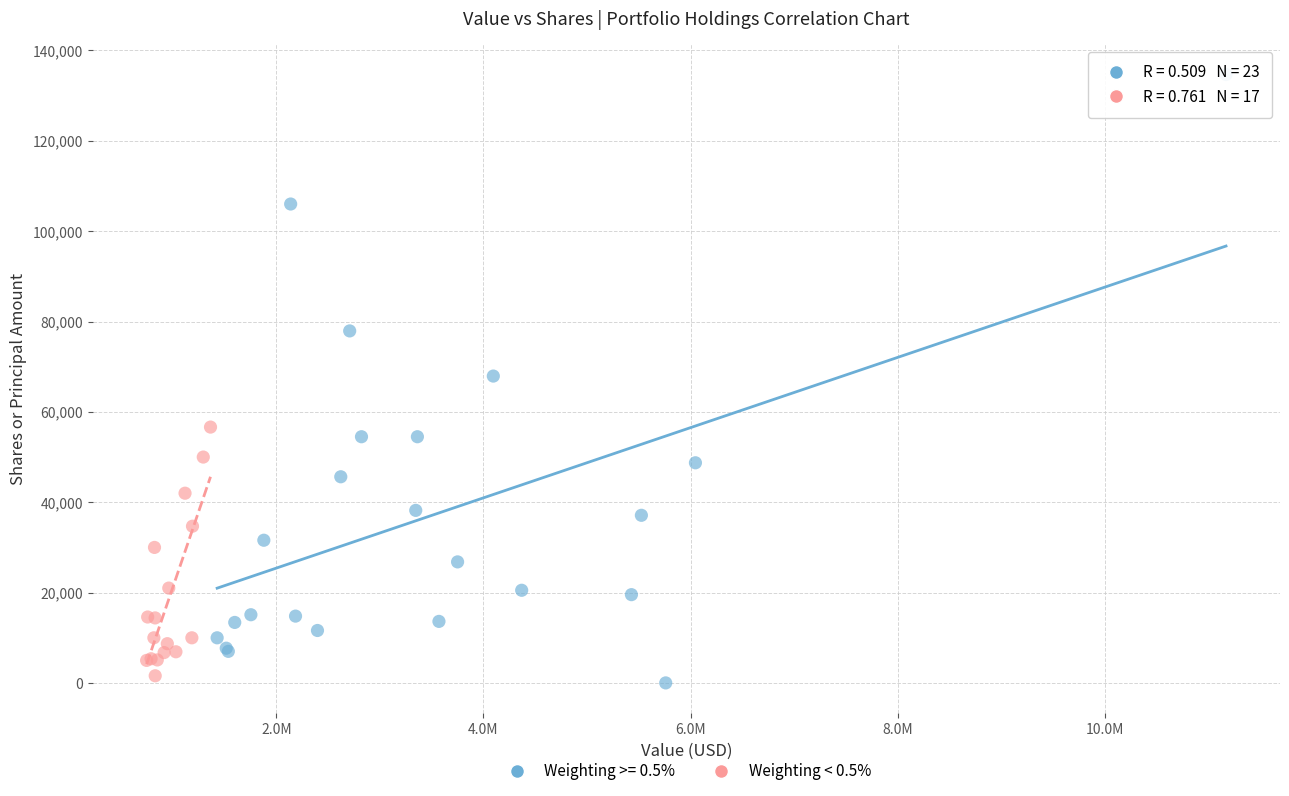

Which series reaches the maximum Y coordinate?

Weighting >= 0.5%